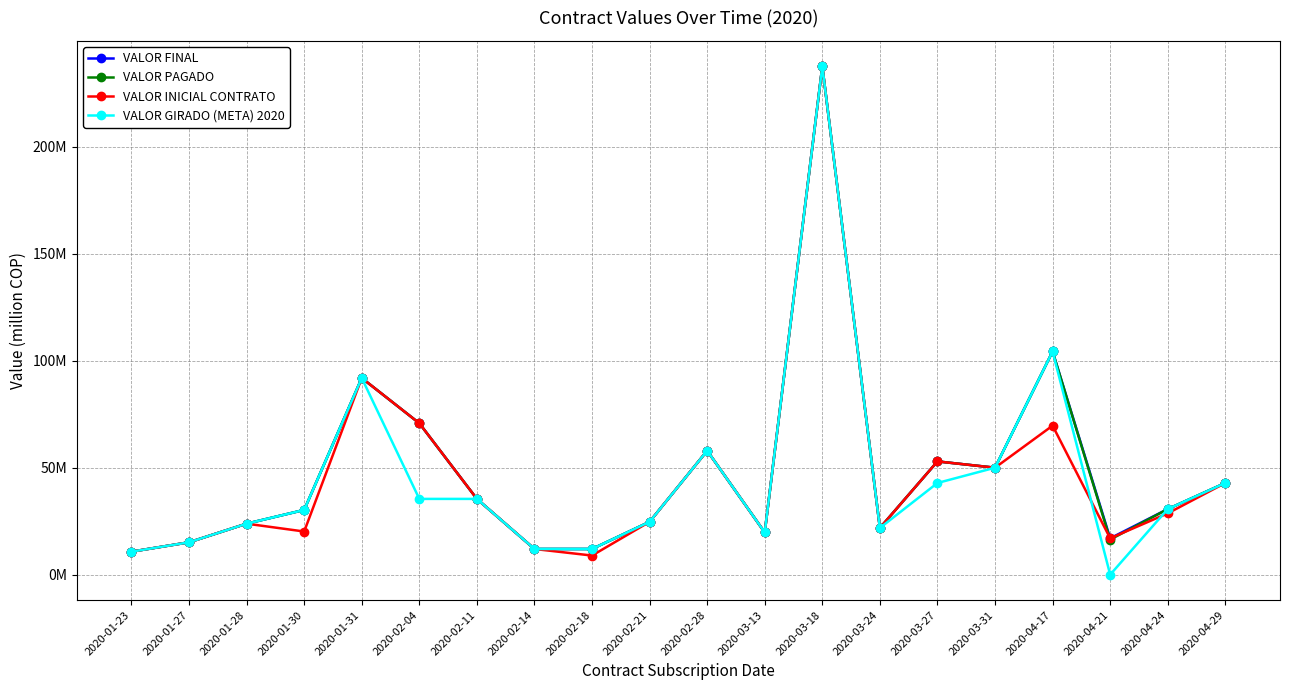

Rank the categories by VALOR INICIAL CONTRATO value from lowest to highest.

2020-02-18, 2020-01-23, 2020-02-14, 2020-01-27, 2020-04-21, 2020-03-13, 2020-01-30, 2020-03-24, 2020-01-28, 2020-02-21, 2020-04-24, 2020-02-11, 2020-04-29, 2020-03-31, 2020-03-27, 2020-02-28, 2020-04-17, 2020-02-04, 2020-01-31, 2020-03-18